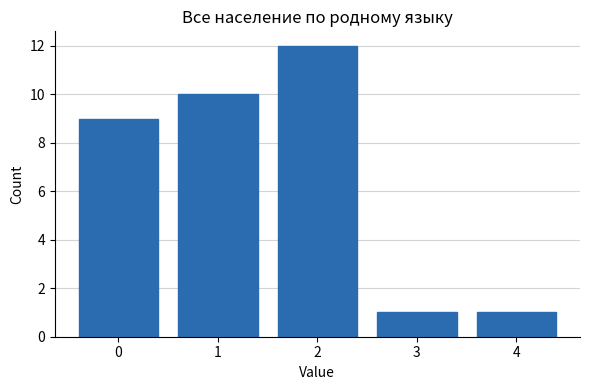

Reading left to right, list every bar in this chart as the range it spans on the x-axis followed by its height. The values are not printed on the chart, so give them approximately, as read against the axis.

-0.5 to 0.5: 9
0.5 to 1.5: 10
1.5 to 2.5: 12
2.5 to 3.5: 1
3.5 to 4.5: 1